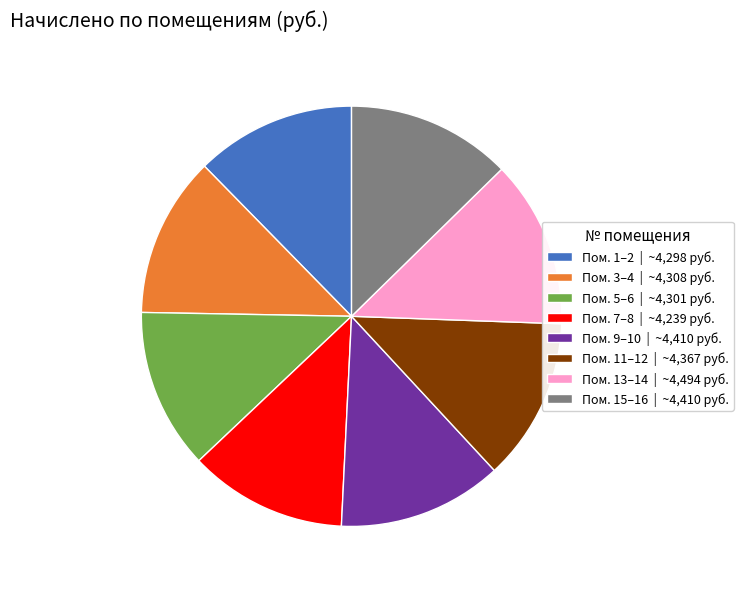

The Пом. 1–2 | ~4,298 руб. slice represents 12% of the pie. True or false?

True